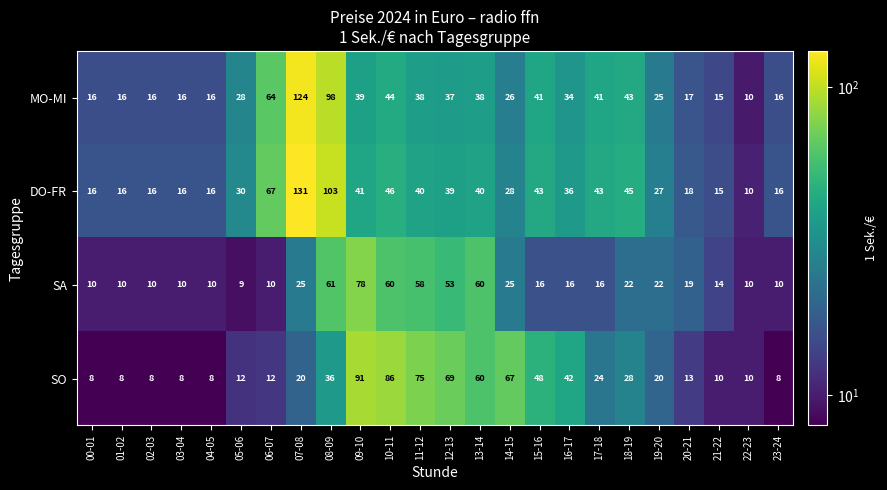

What is the minimum value shown in the chart?

8